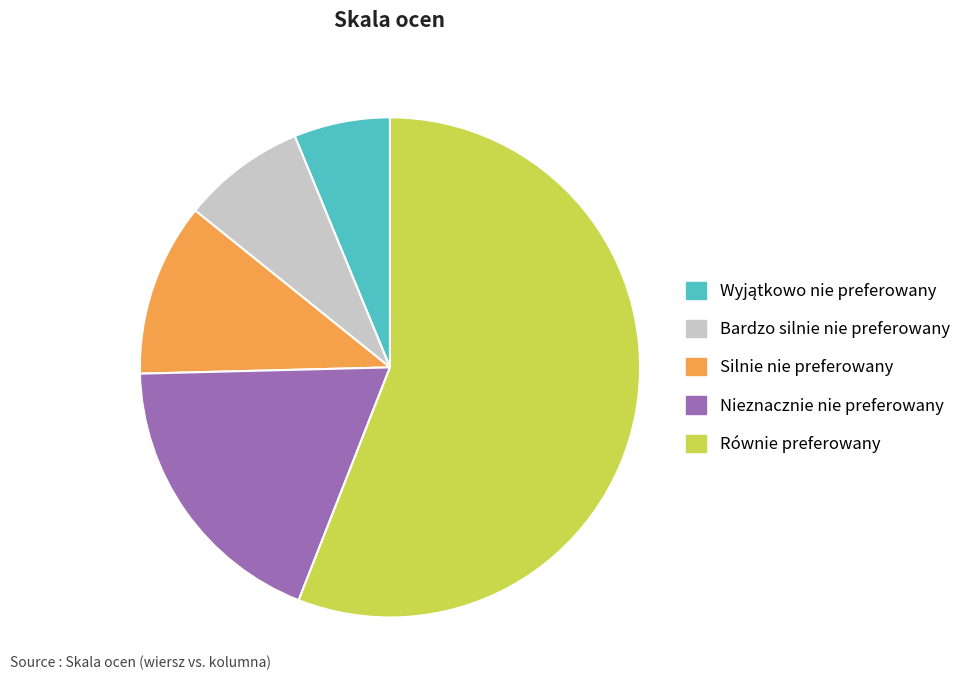

Which slice is the largest?

Równie preferowany